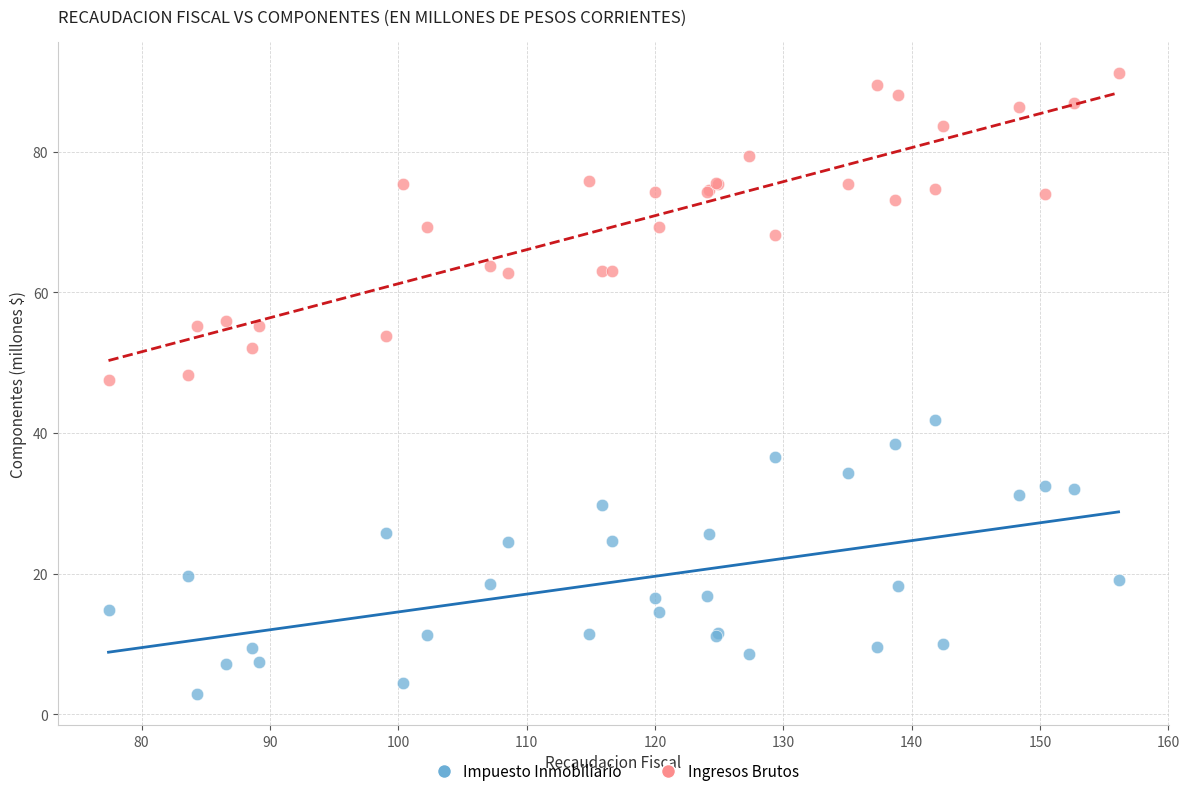

Which series reaches the maximum Y coordinate?

Ingresos Brutos